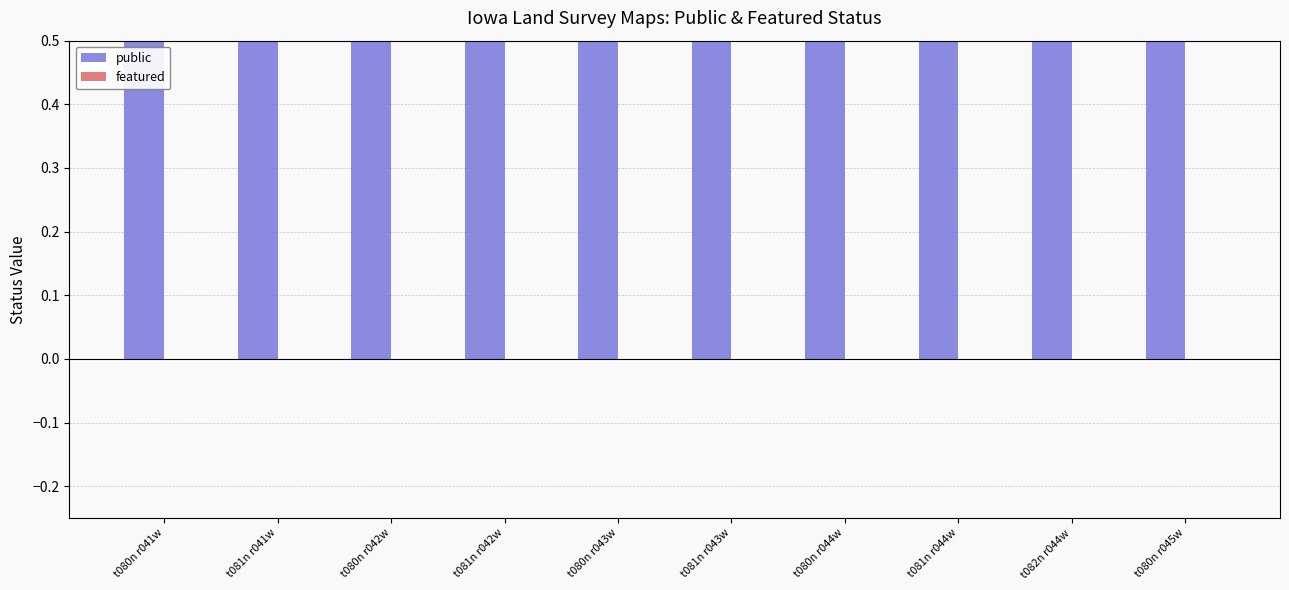

What is the label of the 10th bar from the right?

t080n r041w